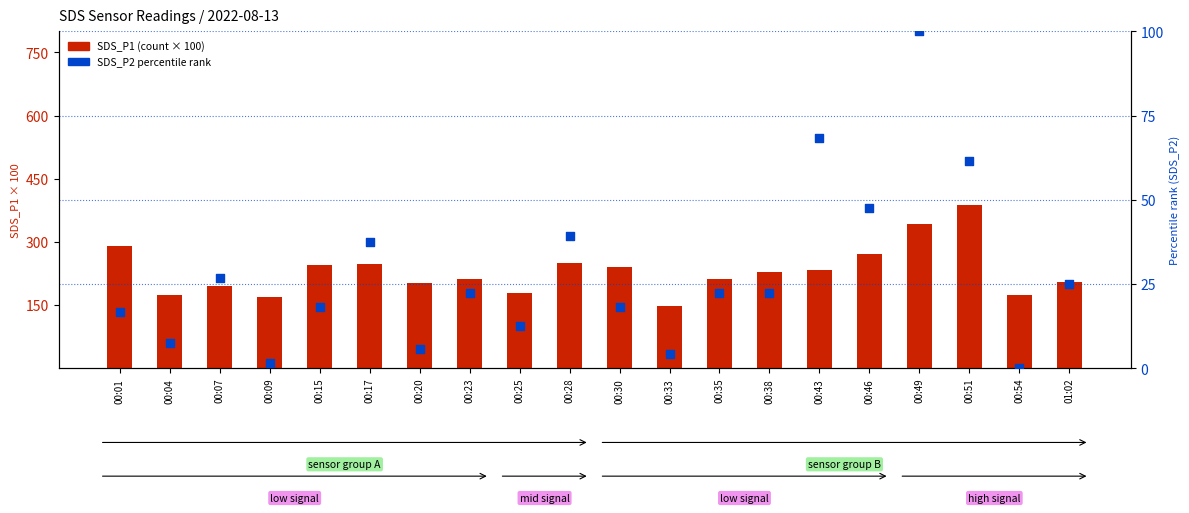

Which series reaches the maximum Y coordinate?

SDS_P1 (scaled)